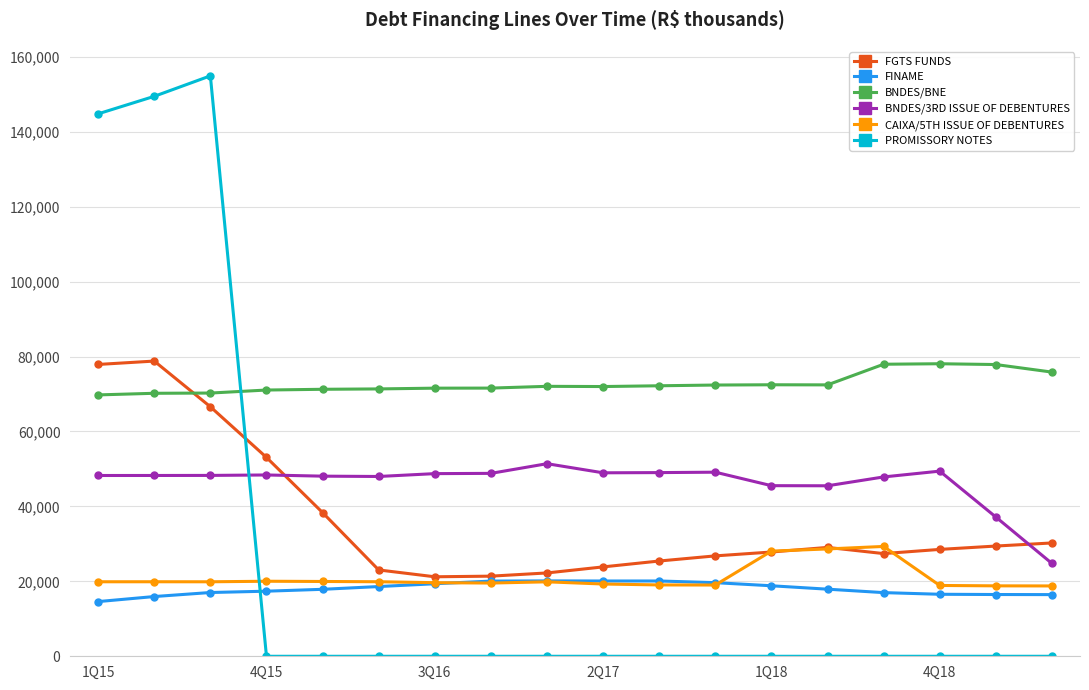

True or false: BNDES/3RD ISSUE OF DEBENTURES and PROMISSORY NOTES cross at least once.

True